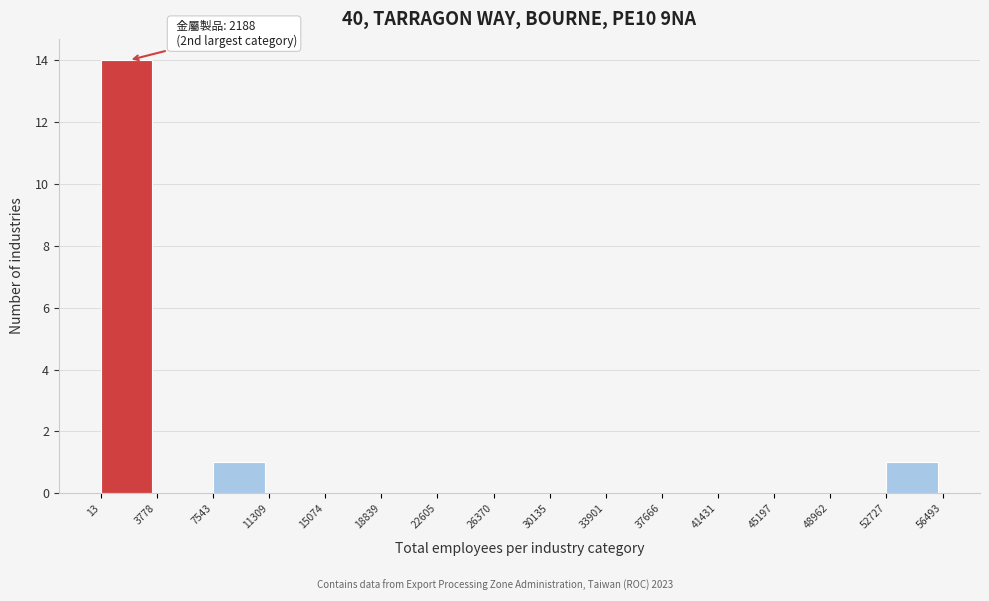

Which range on the x-axis has the tallest bar?

13 to 3778